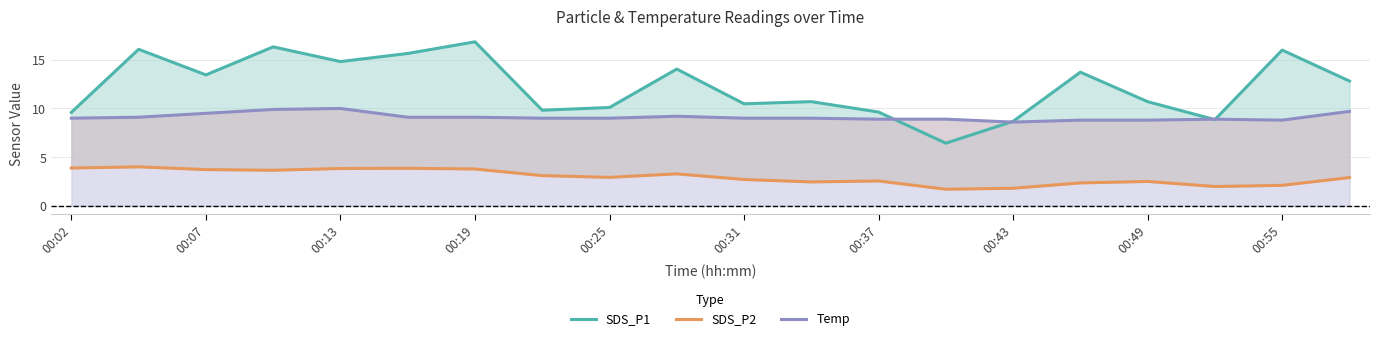

Which series has the widest spread of values?

SDS_P1